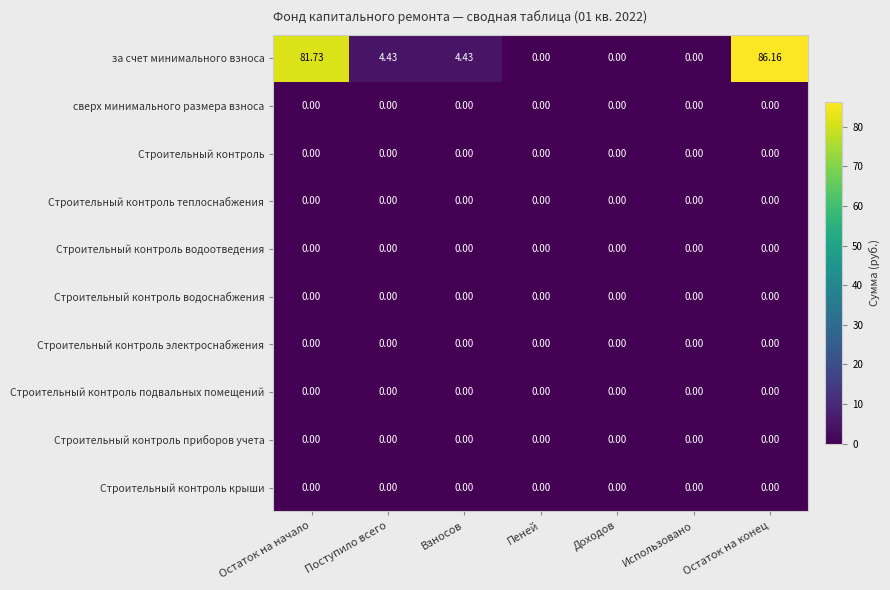

Which category has the highest value across all series?

Остаток на конец